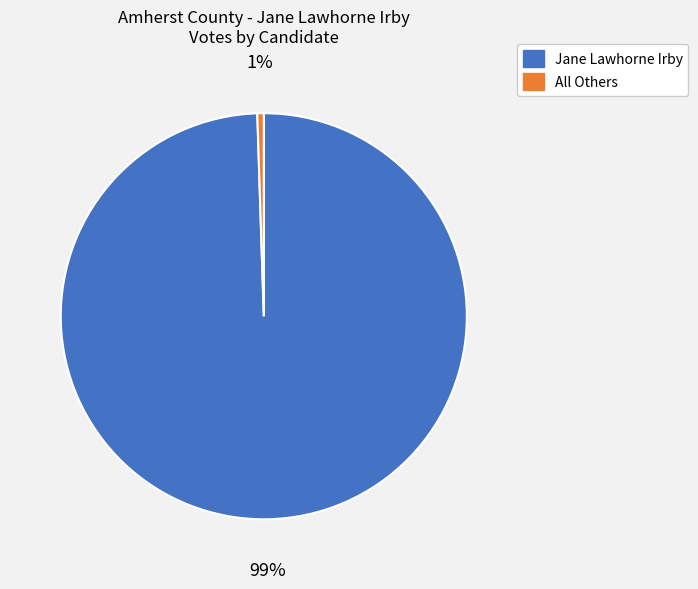

How many slices are in this pie chart?

2